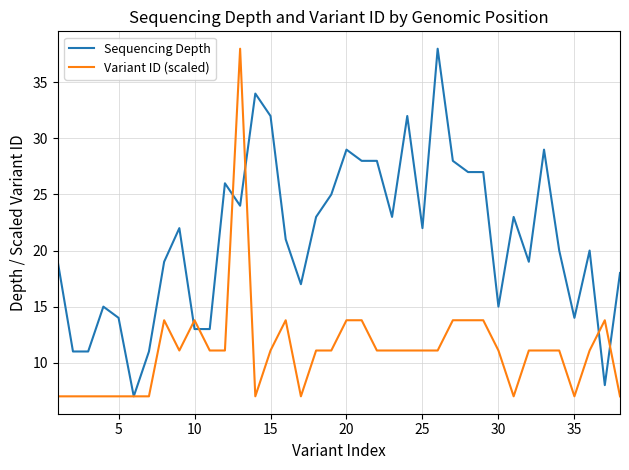

List the series in order of their overall mean, highest first.

Sequencing Depth, Variant ID (scaled)